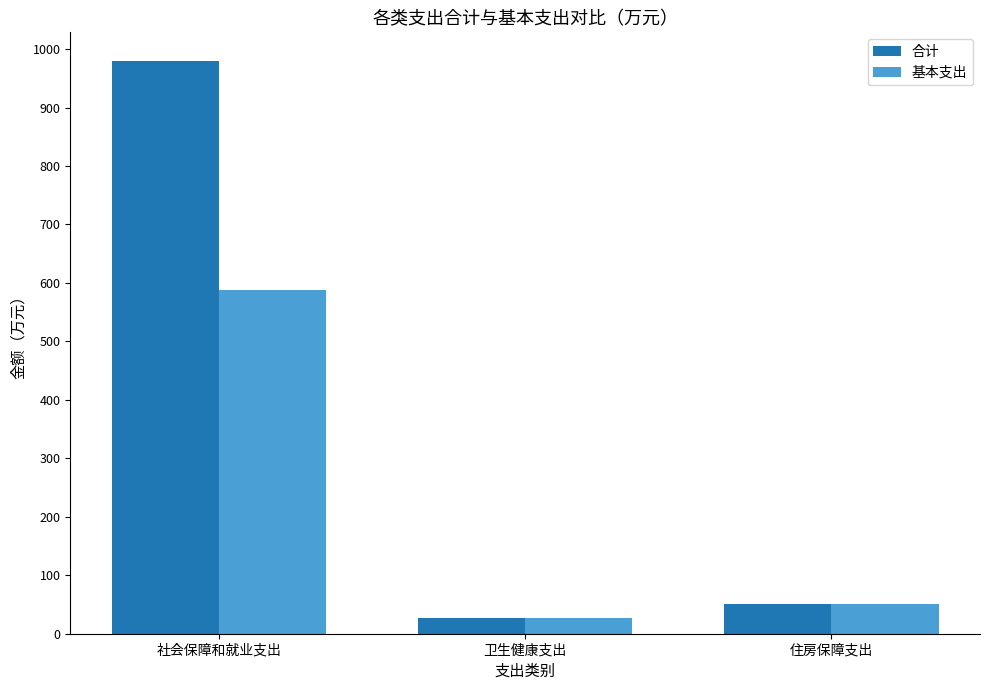

How many categories are shown in the chart?

3